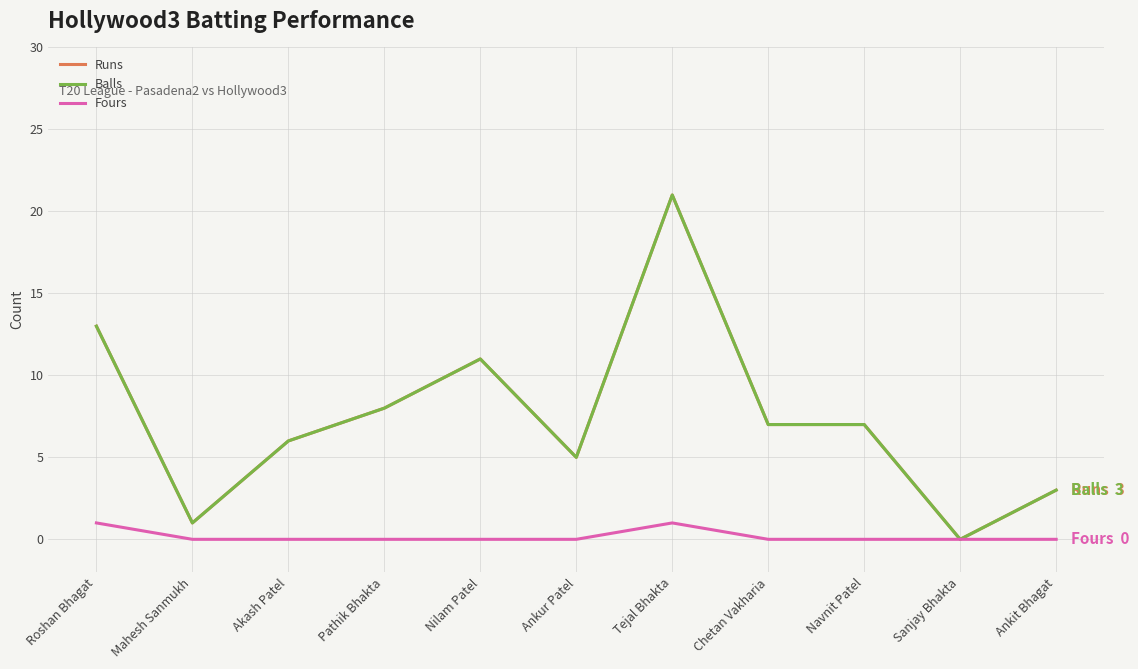

Which category has the highest value in the Runs series?

Tejal Bhakta